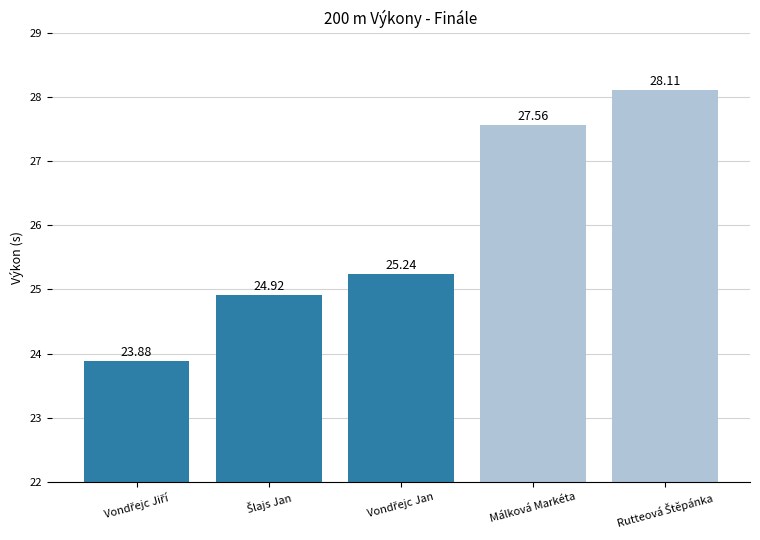

What is the difference between the second highest and second lowest values?

2.6